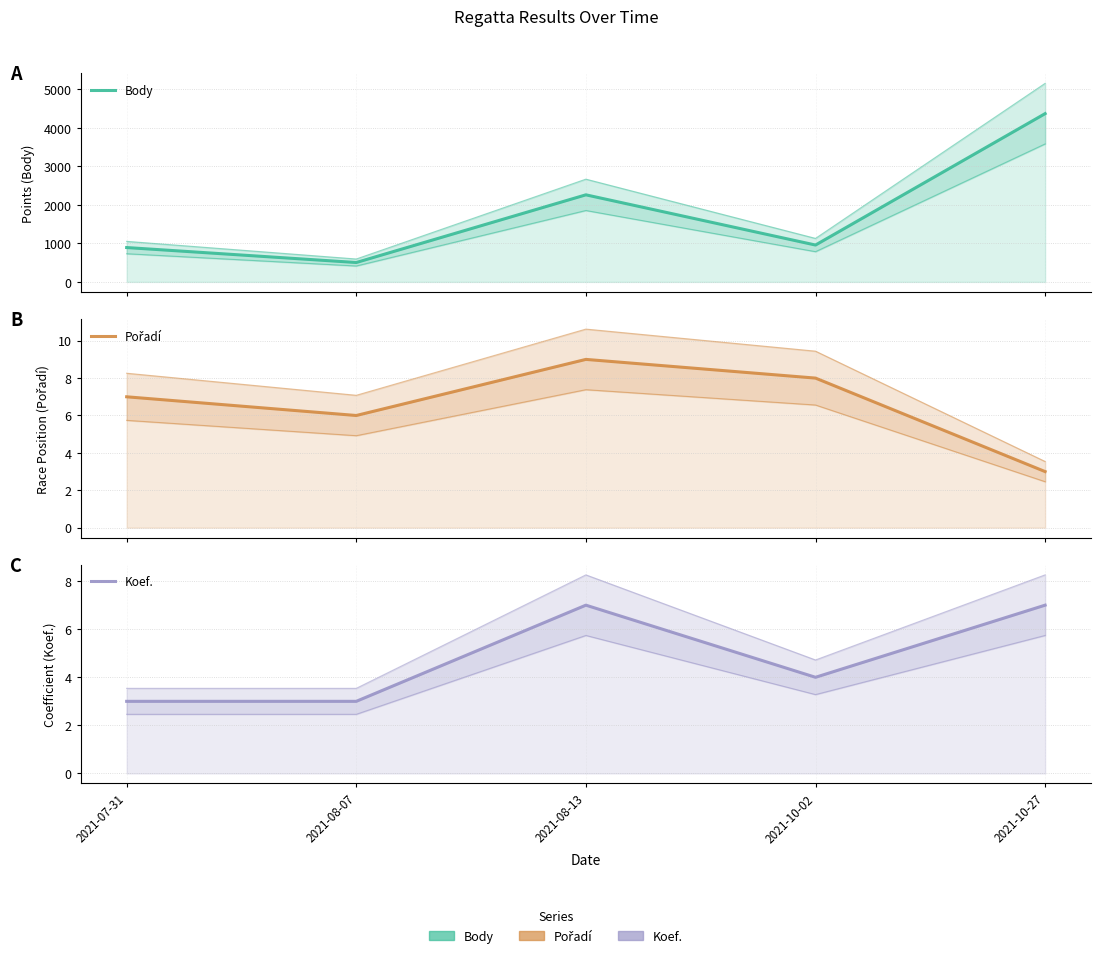

True or false: Body and Koef. intersect in this chart.

False